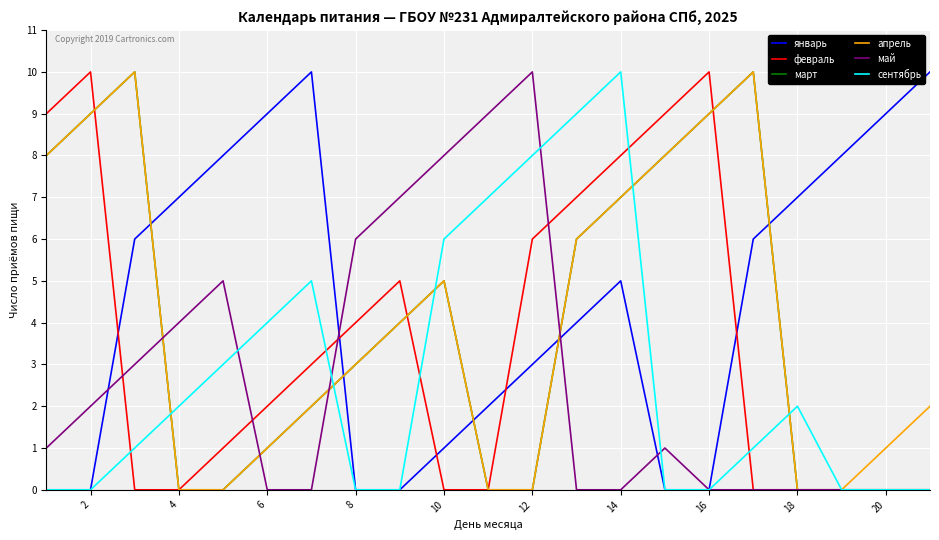

What is the greatest value displayed?

10